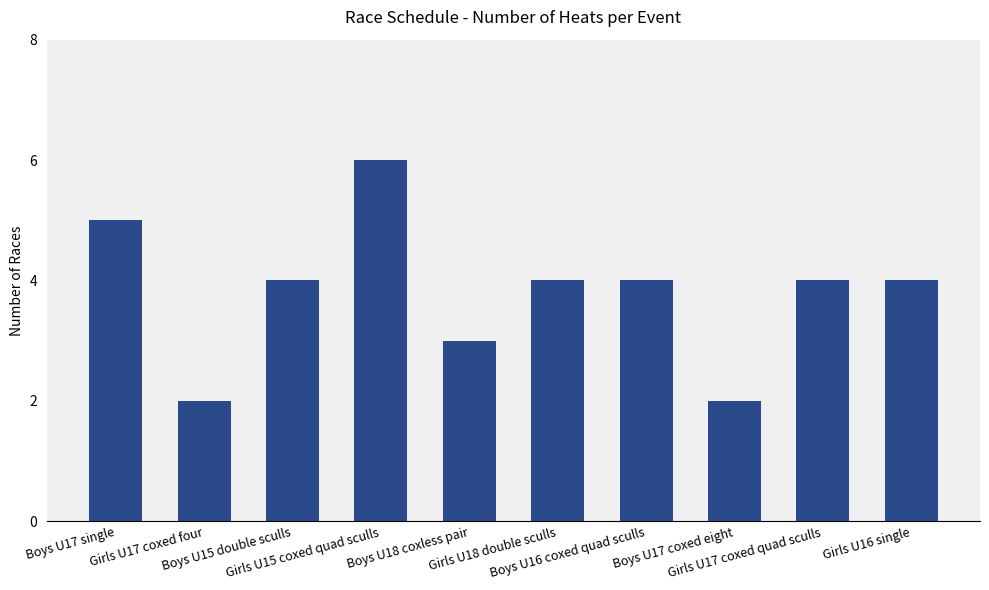

Between Boys U16 coxed quad sculls and Boys U18 coxless pair, which is larger?

Boys U16 coxed quad sculls